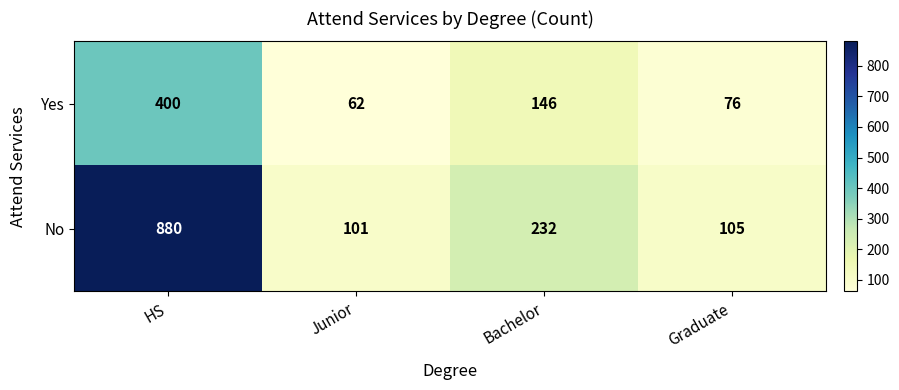

True or false: Yes has a value of 146 at Bachelor.

True